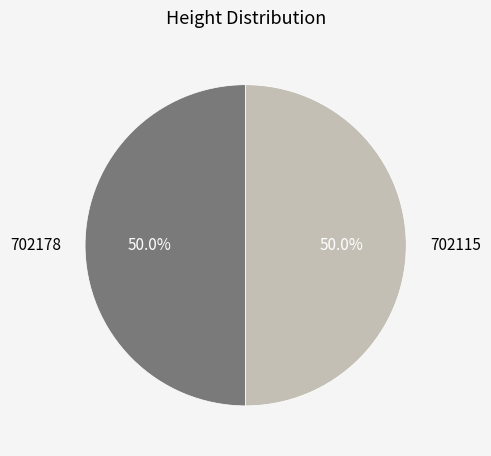

What is the total percentage of 702178 and 702115?

100.0%